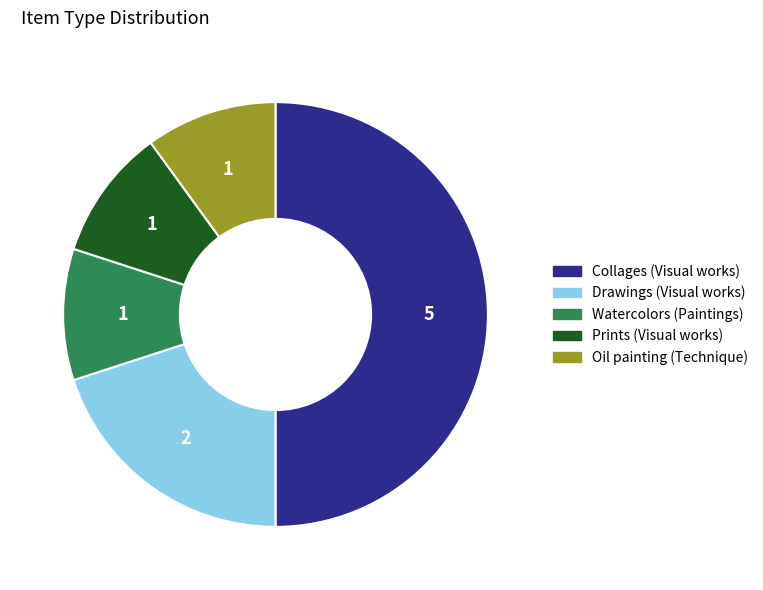

Approximately how many times larger is the value at Watercolors (Paintings) compared to Drawings (Visual works)?

0.5